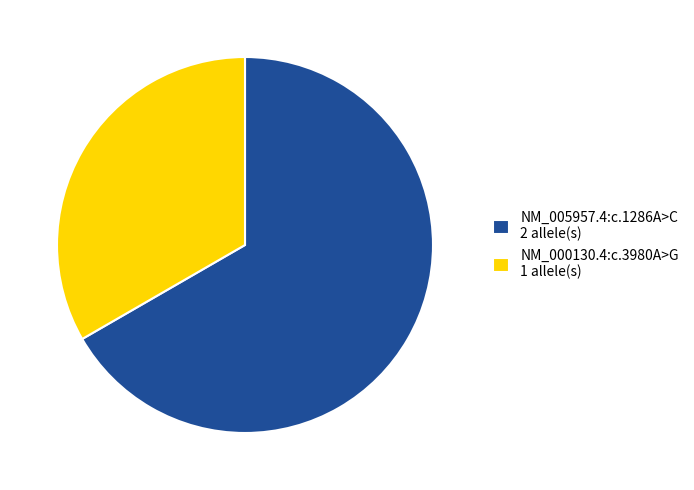

Is there a majority slice in this chart?

Yes